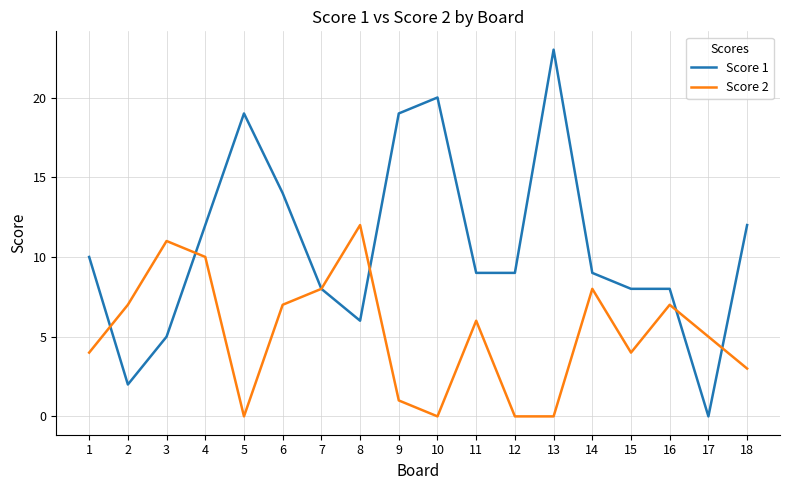

The Score 1 series shows 25 at 9. True or false?

False